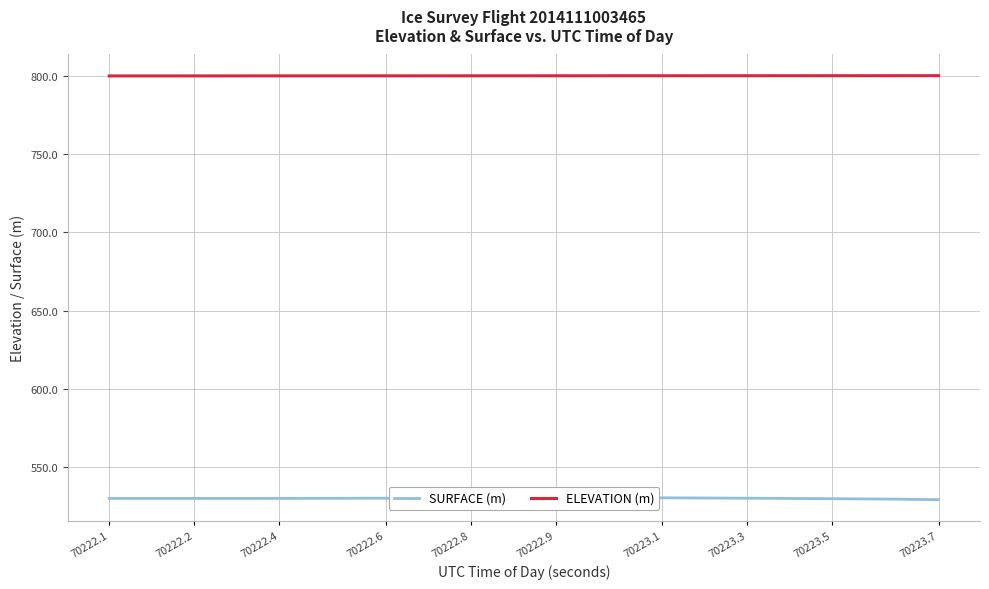

The ELEVATION (m) series shows 799.9 at 70223.5. True or false?

True